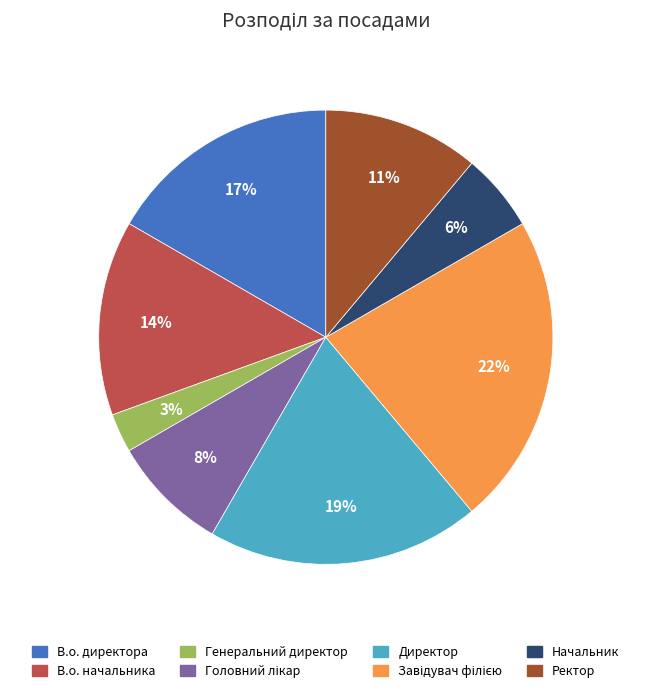

Which has a higher value, Директор or В.о. начальника?

Директор